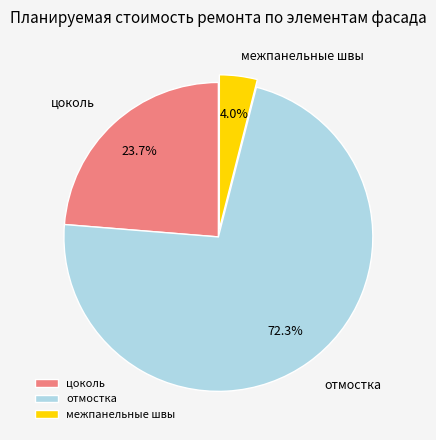

Does отмостка account for over 50% of the chart?

Yes